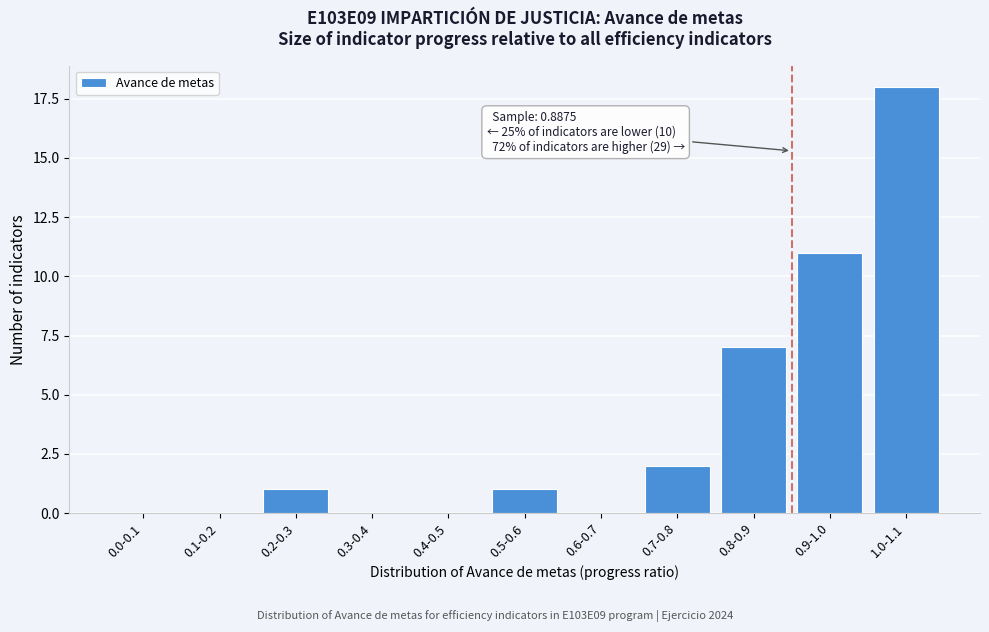

Reading left to right, what are all the values shown in this chart?

0.0-0.1=0	0.1-0.2=0	0.2-0.3=1	0.3-0.4=0	0.4-0.5=0	0.5-0.6=1	0.6-0.7=0	0.7-0.8=2	0.8-0.9=7	0.9-1.0=11	1.0-1.1=18